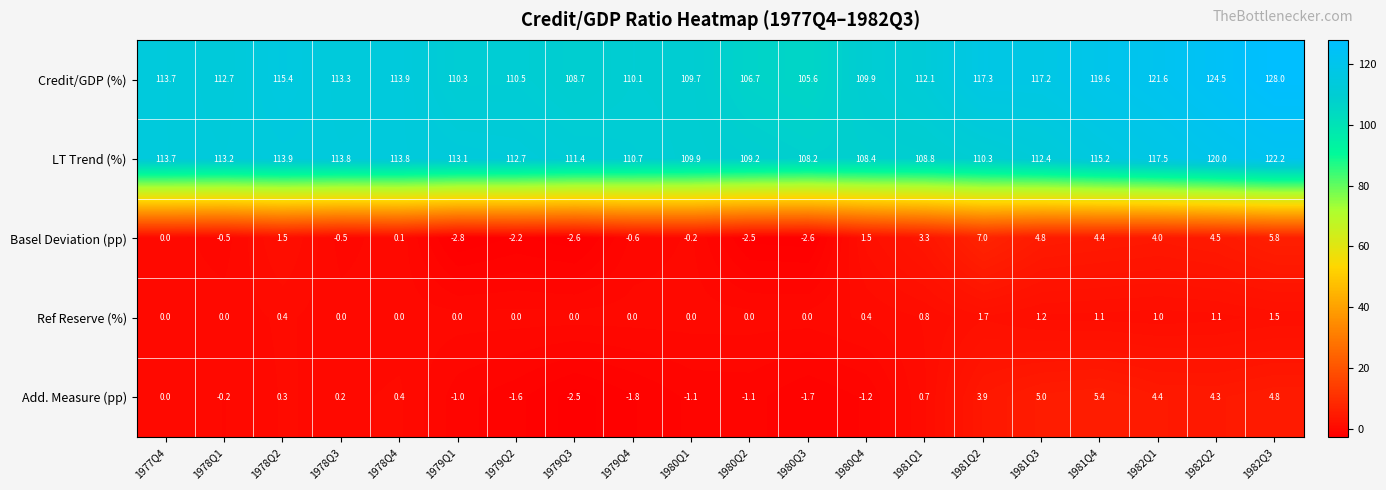

What is the total value across all series at 1981Q1?

225.7